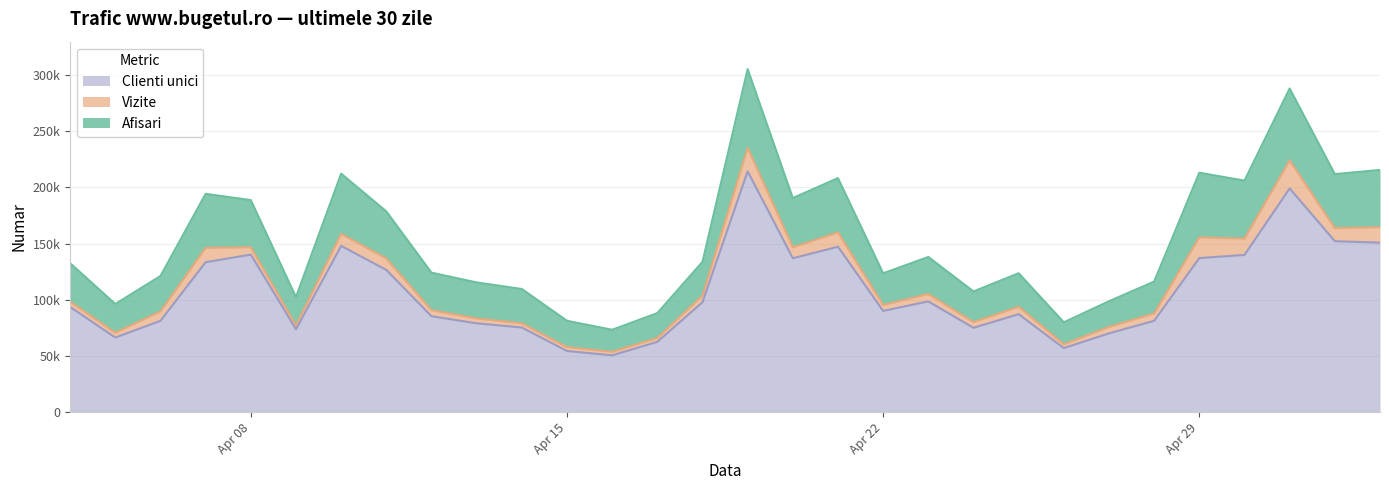

What is the value of the Vizite point at the 8th from the left?

136660